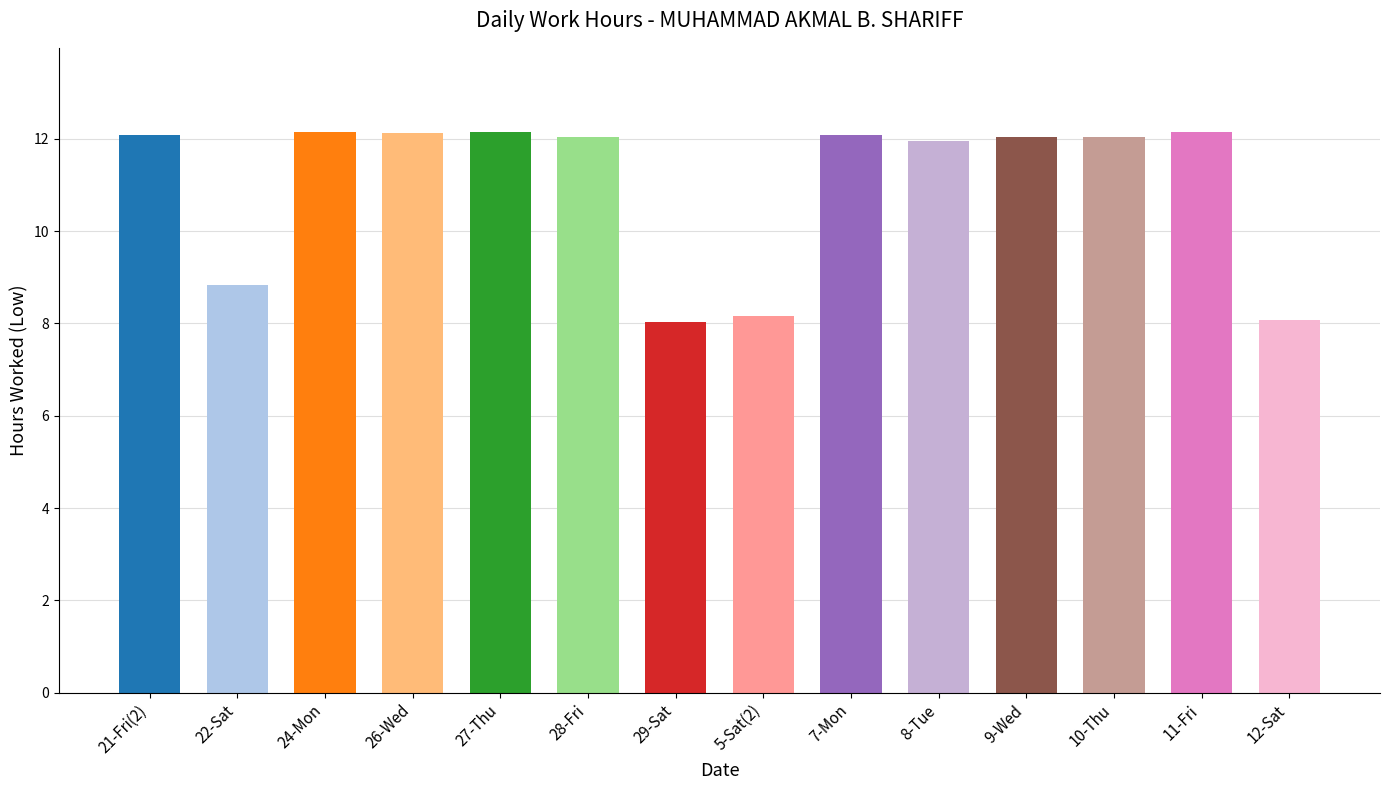

What is the value of the 5th bar from the left?

12.2